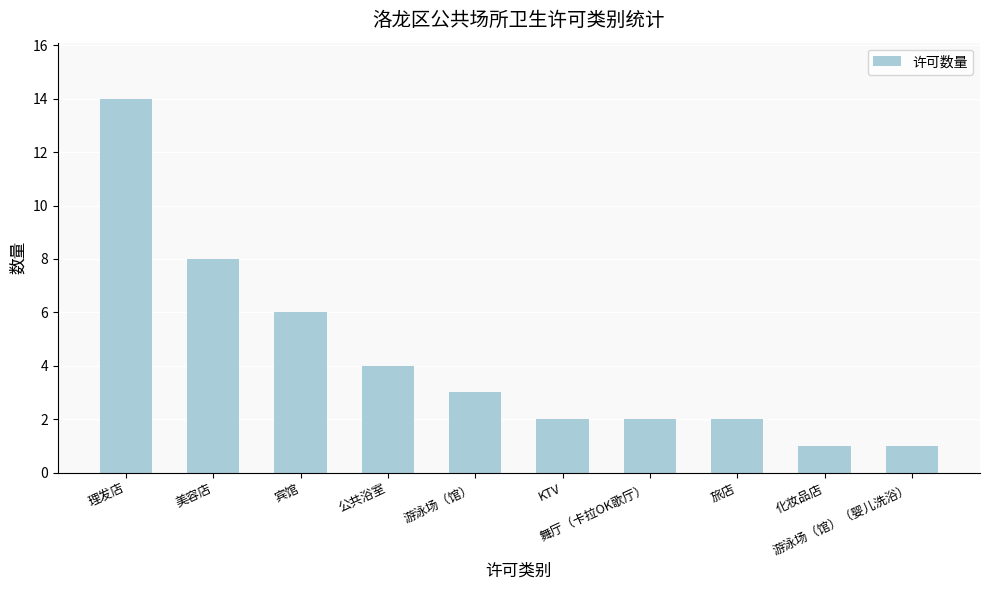

What is the sum of all values?

43